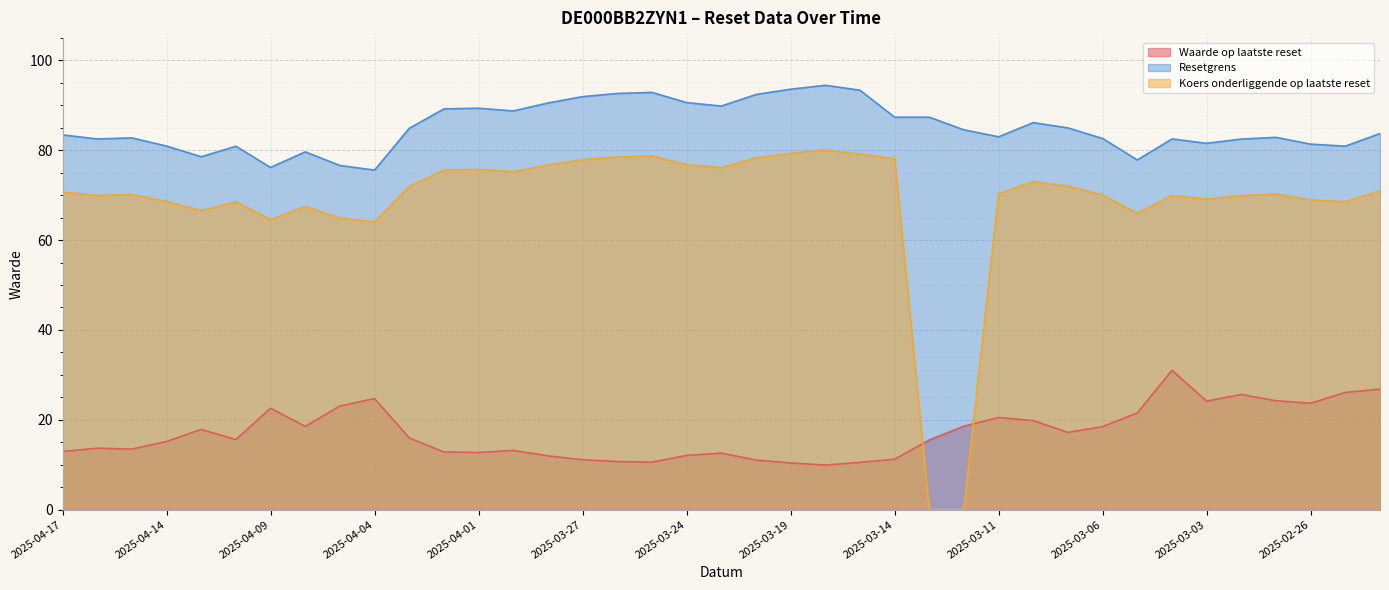

True or false: Koers onderliggende op laatste reset has a value of 97.7 at 2025-04-10.

False